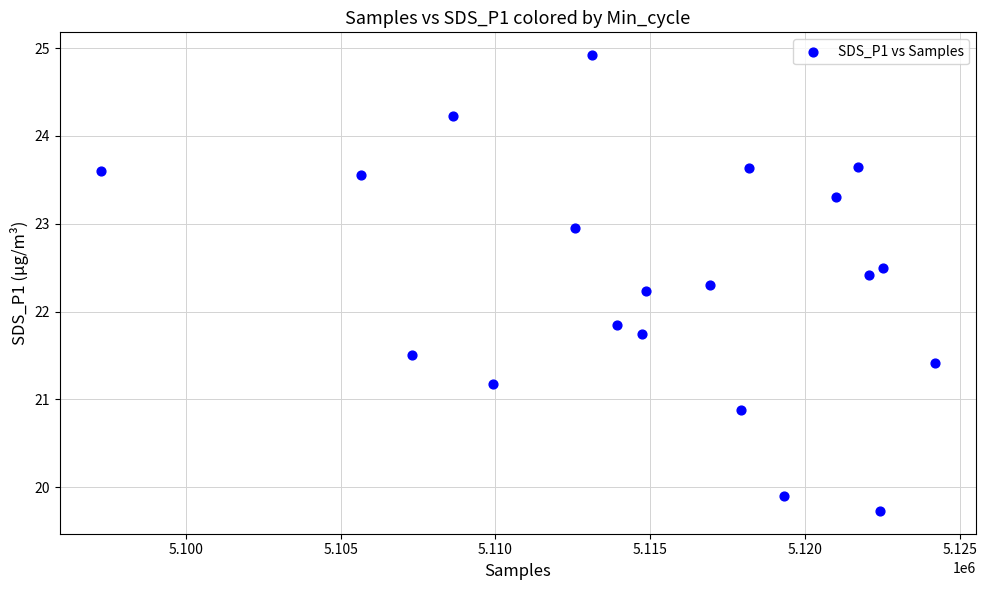

What Y value in the scatter plot is closest to 22?

21.9